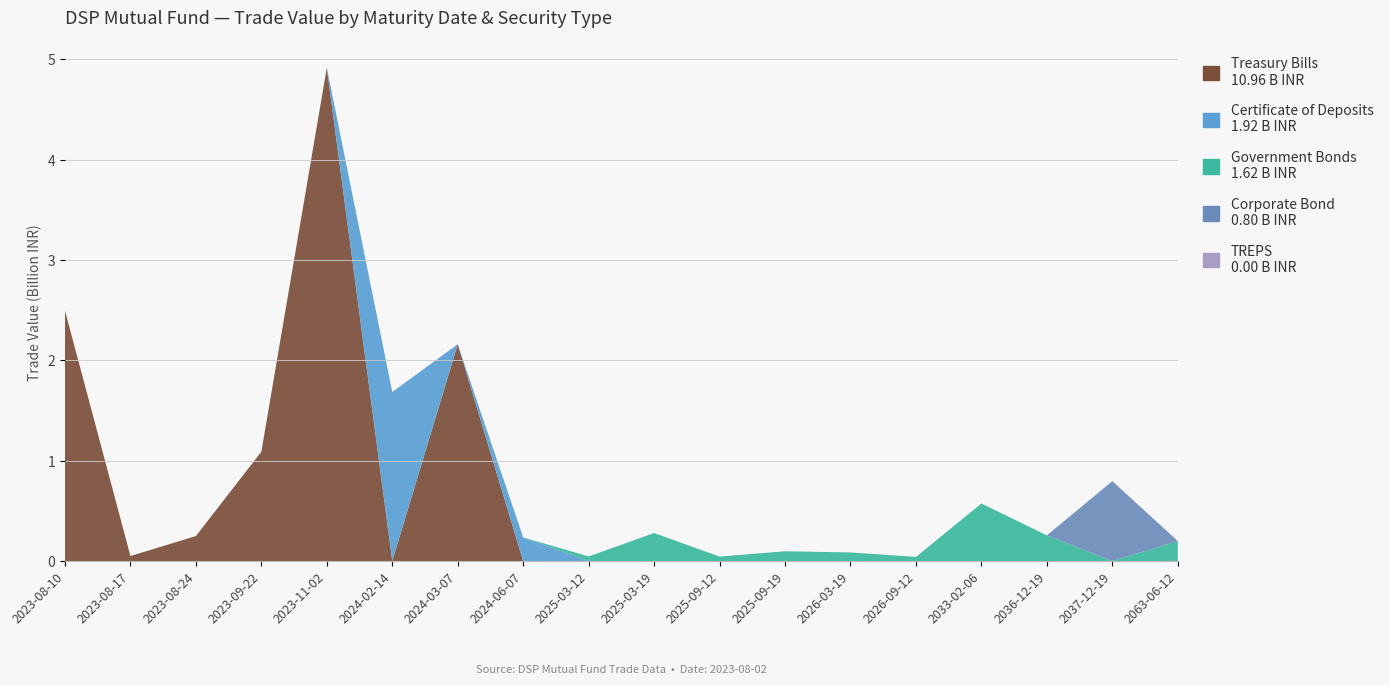

Reading right to left, list all the values displayed in this chart.

Treasury Bills: 0	0	0	0	0	0	0	0	0	0	0	2161584000	0	4917670000	1090070300	249082750	49875650	2496262500
Certificate of Deposits: 0	0	0	0	0	0	0	0	0	0	235486750	0	1685178250	0	0	0	0	0
Government Bonds: 199179167	0	255739167	573606500	41276948	85896418	97623704	44355114	279317238	45958570	0	0	0	0	0	0	0	0
Corporate Bond: 0	796721291	0	0	0	0	0	0	0	0	0	0	0	0	0	0	0	0
TREPS: 0	0	0	0	0	0	0	0	0	0	0	0	0	0	0	0	0	0